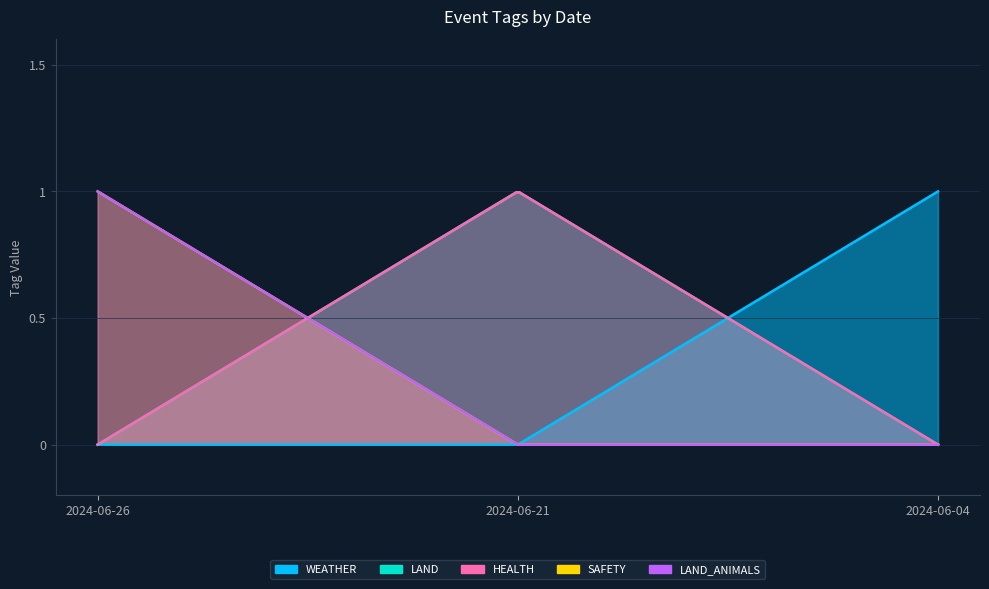

List the labels in order of HEALTH value, smallest first.

2024-06-26, 2024-06-04, 2024-06-21